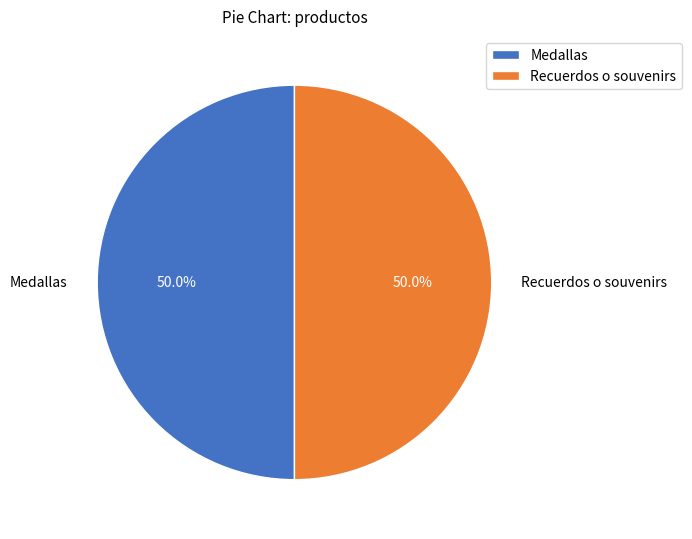

True or false: Medallas accounts for 50% of the total.

True